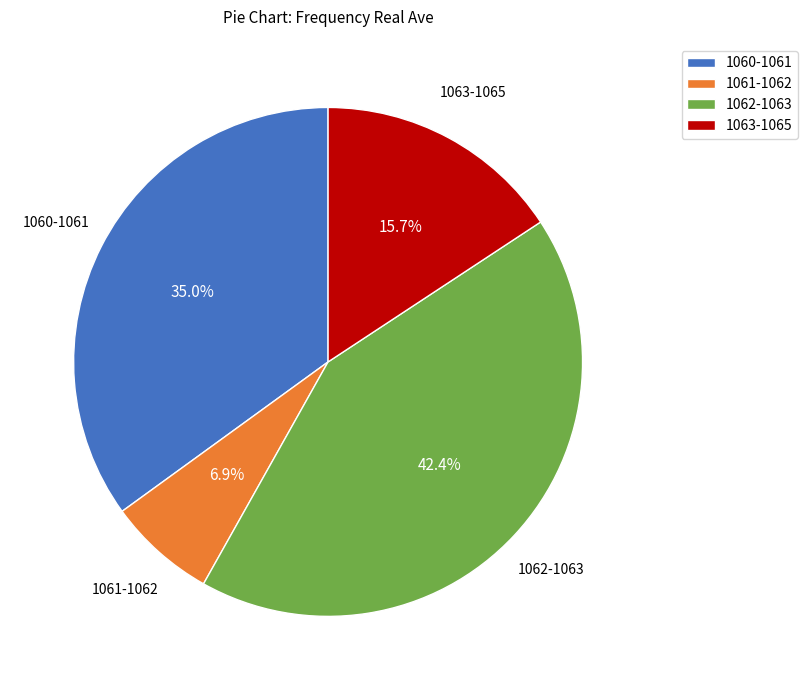

Which slice is the smallest?

1061-1062